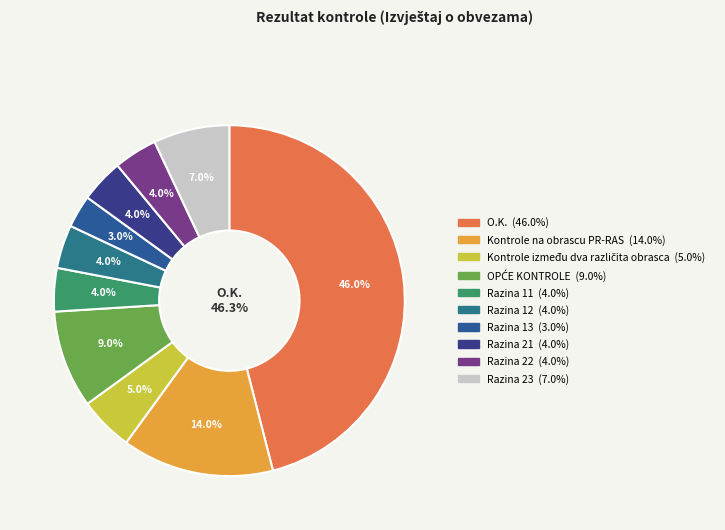

Does Razina 11 account for over 50% of the chart?

No